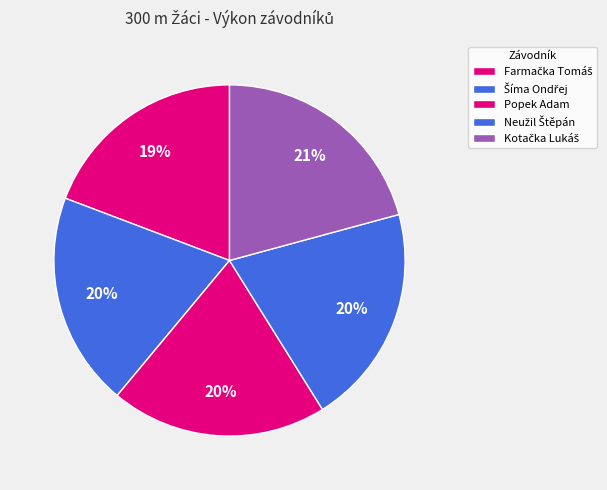

How many segments does this pie chart have?

5